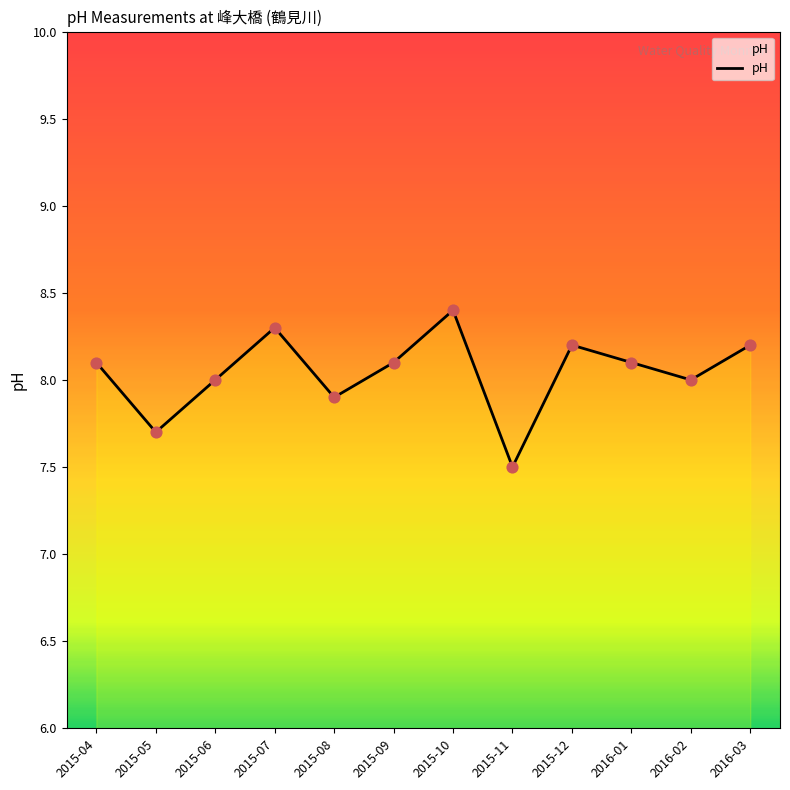

What is the change in value from 2015-04 to 2015-07?

+0.2